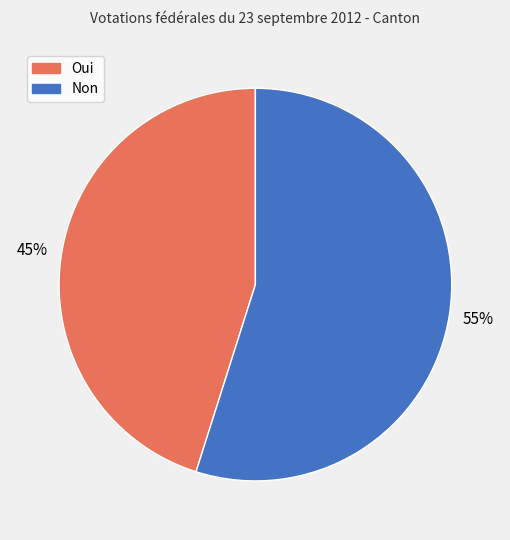

How many segments does this pie chart have?

2